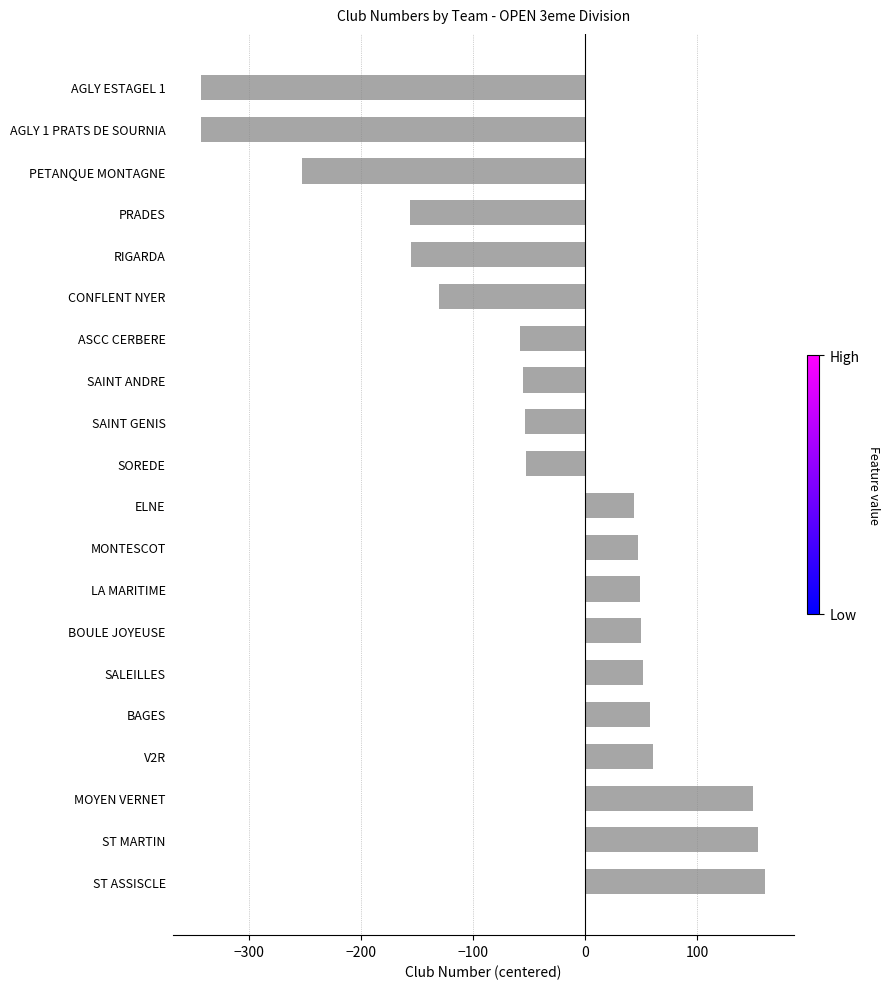

What is the change in value from PETANQUE MONTAGNE to ST MARTIN?

+407